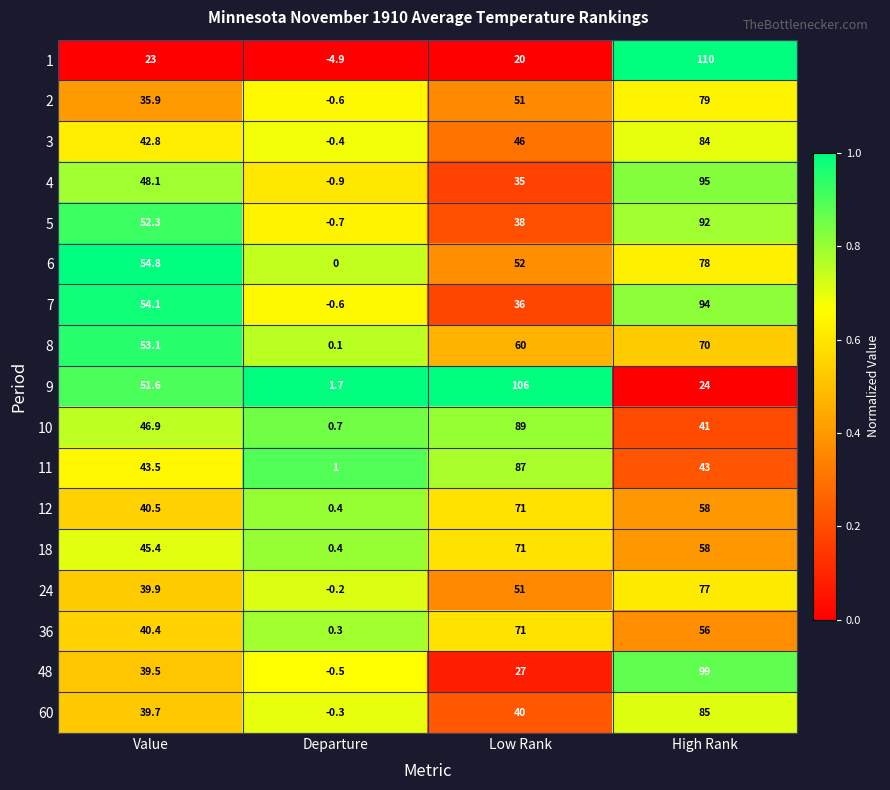

At which label is 10 closest to 44?

Value